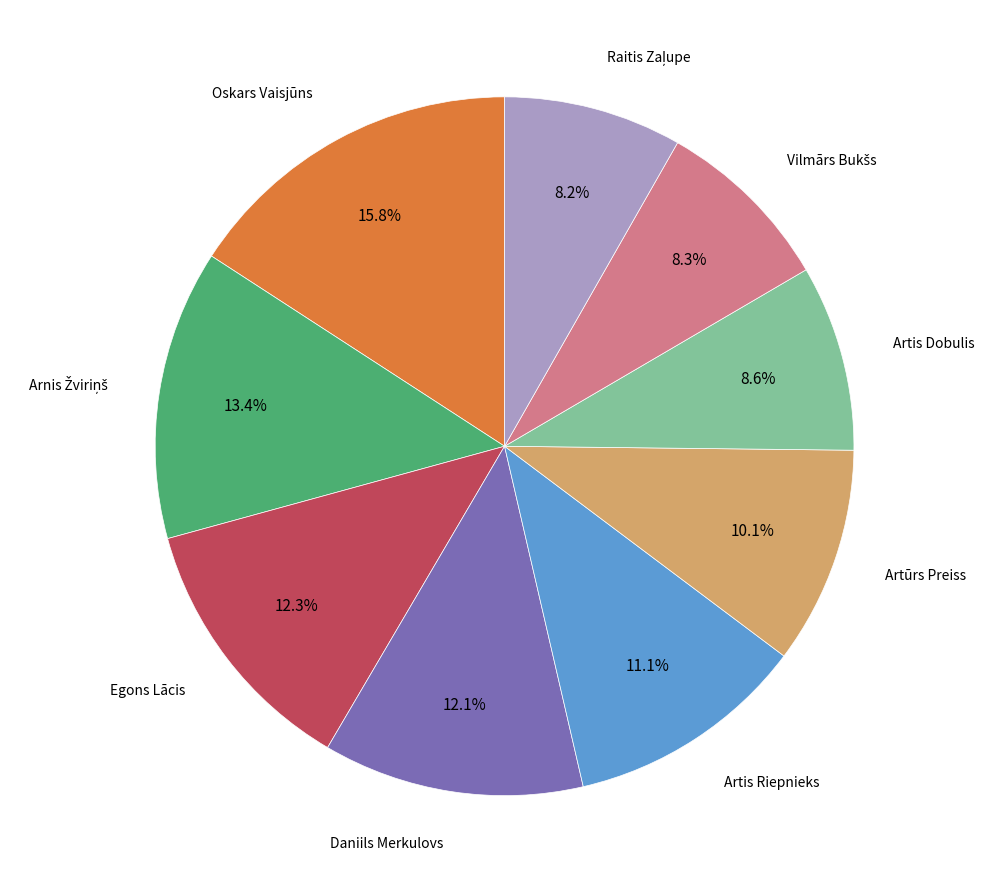

Does any single category account for the majority?

No